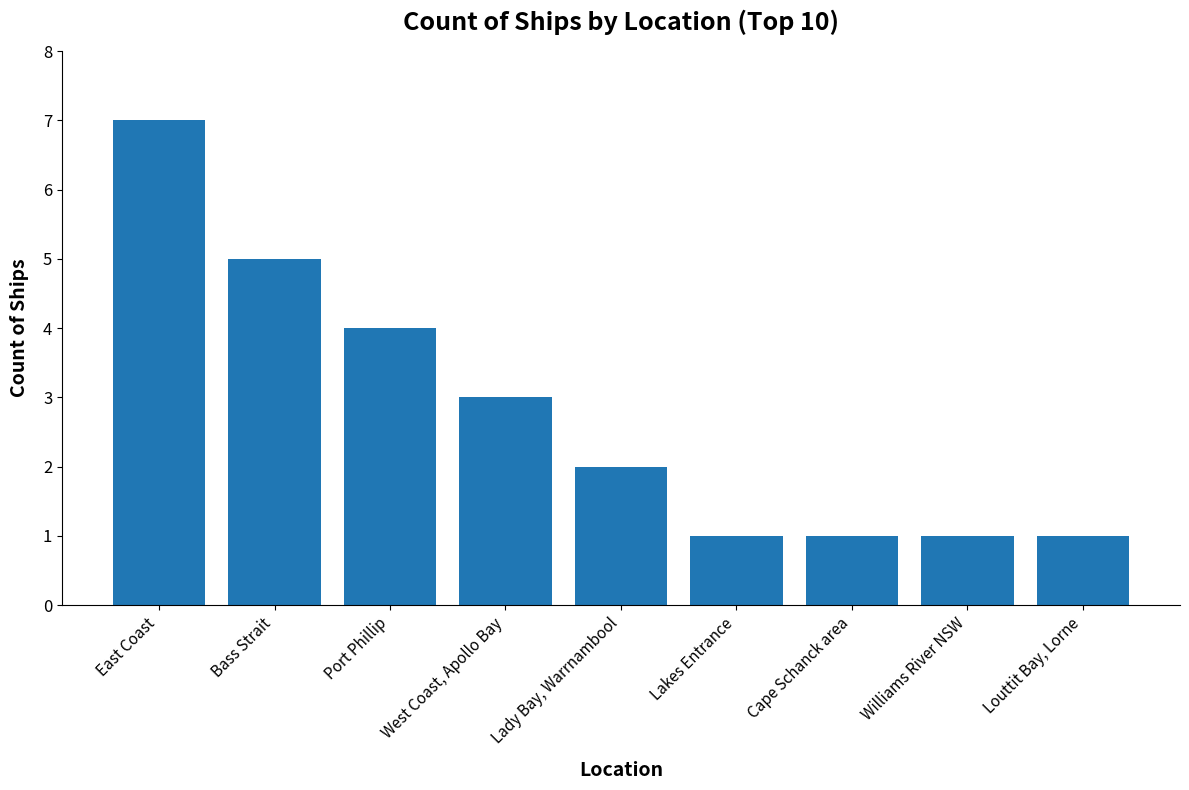

Which has a higher value, East Coast or Lady Bay, Warrnambool?

East Coast